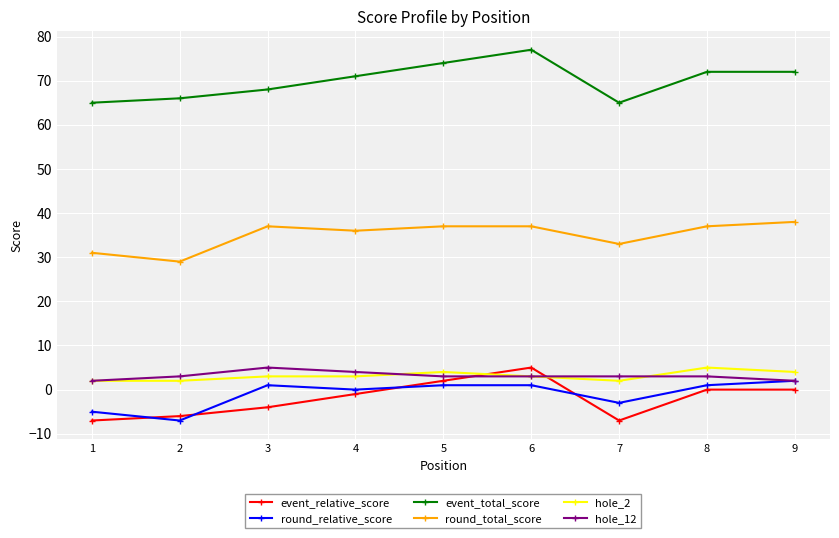

What is the value of the round_relative_score point at the 2nd from the left?

-7